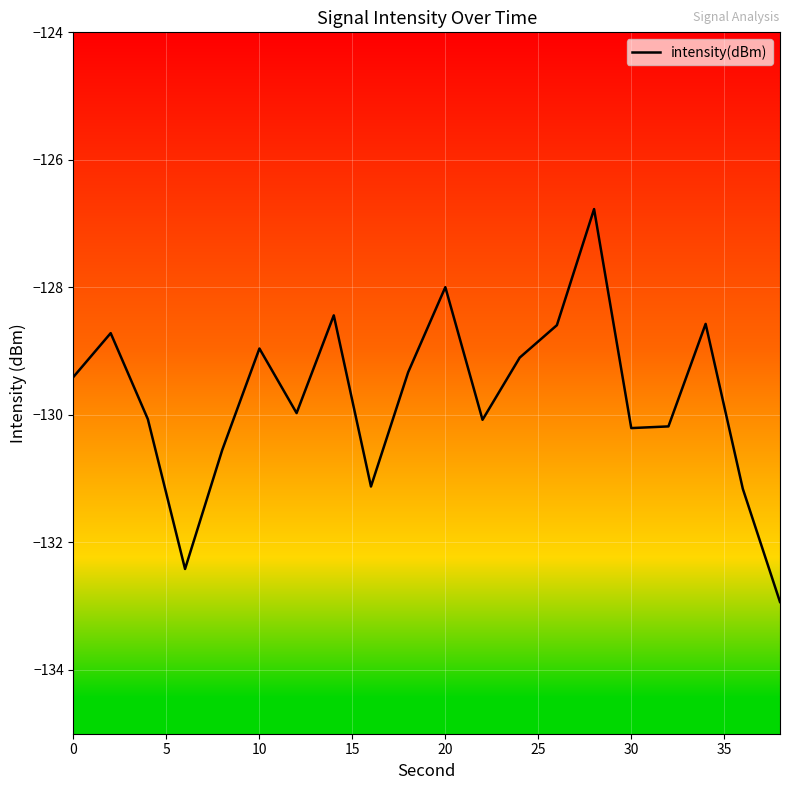

What is the sum of all values?

-2594.6